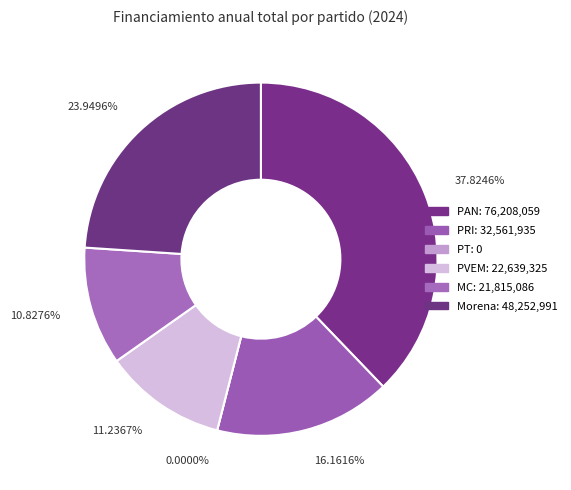

True or false: Partido del Trabajo accounts for 15% of the total.

False